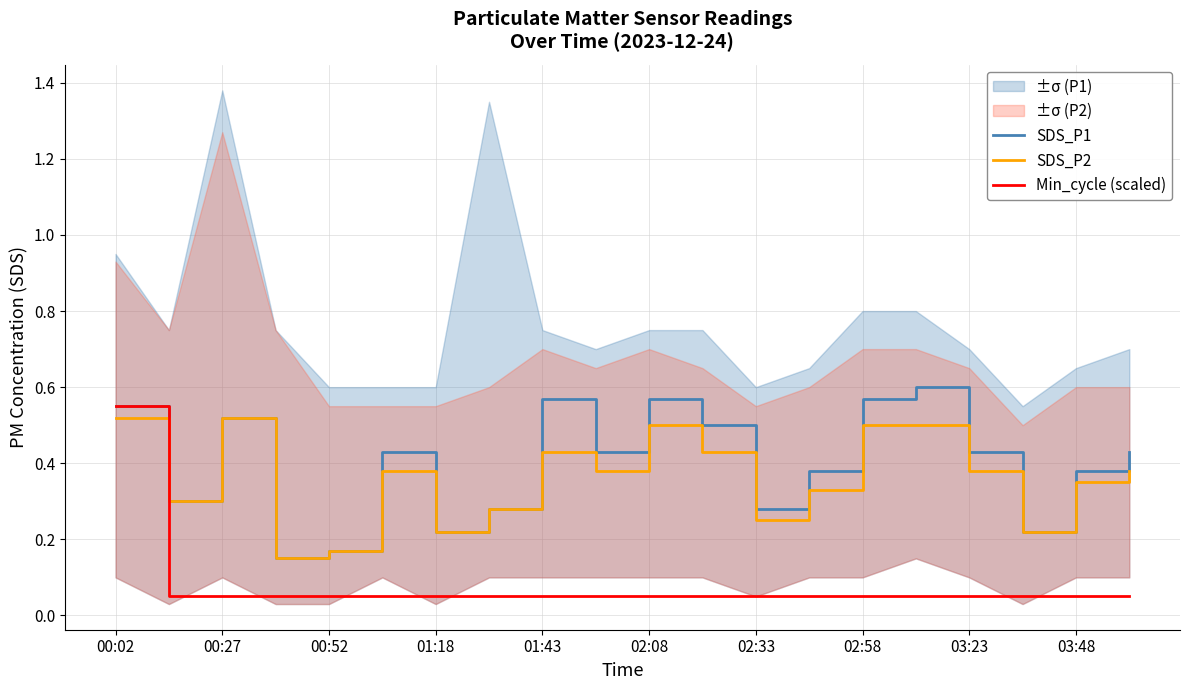

The value of Min_cycle (scaled) at 01:43 is 0.0. True or false?

False